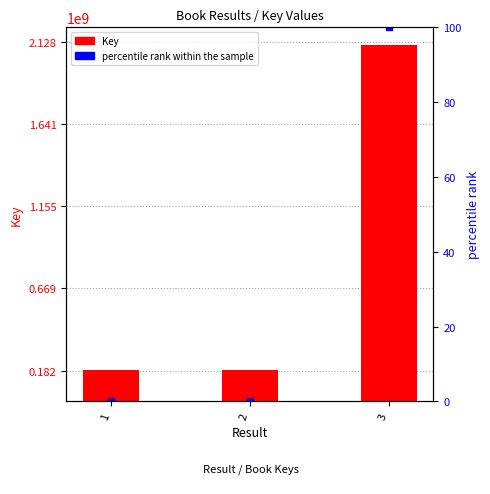

The percentile rank within the sample series shows 38.0 at 3. True or false?

False